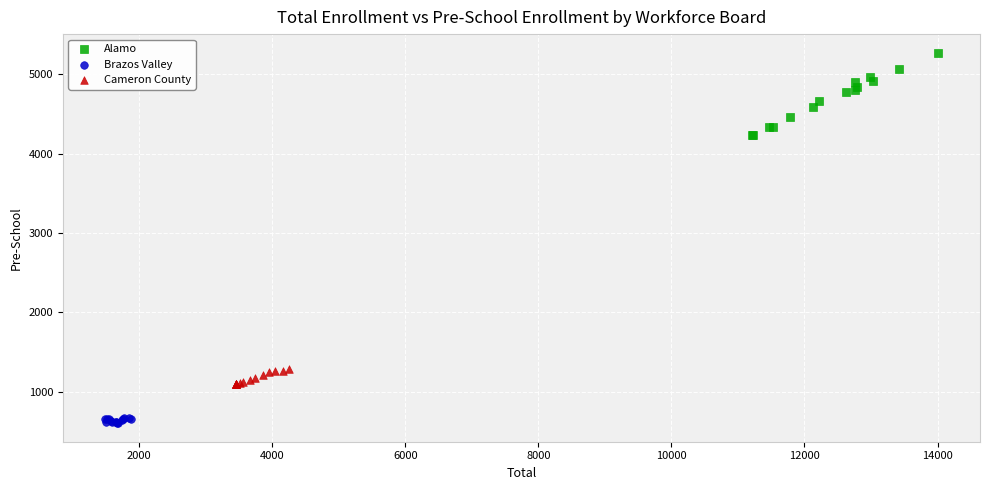

Which series has the largest Y range (max minus min)?

Alamo